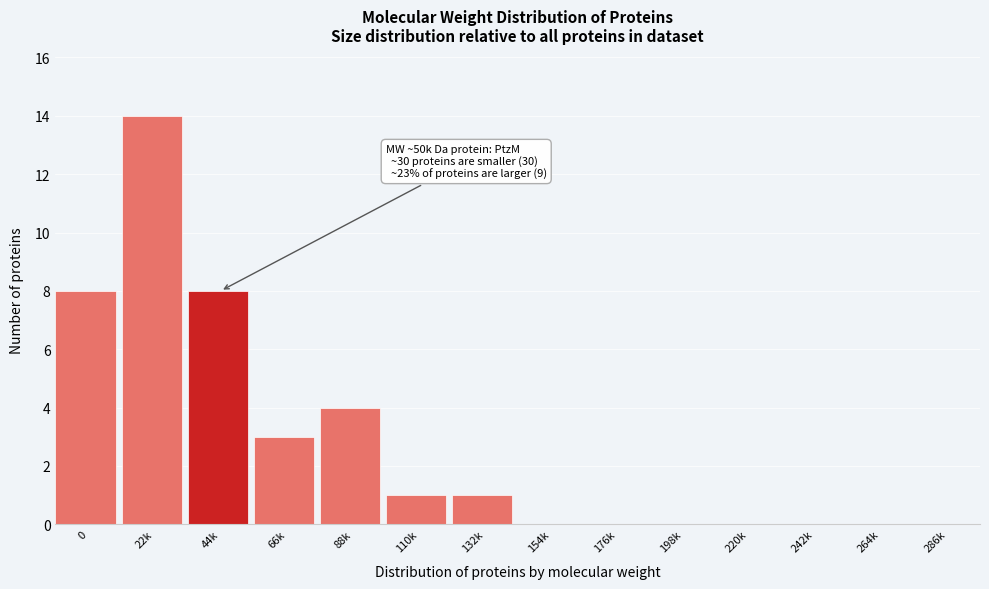

Reading right to left, transcribe all the data shown in this chart.

286k=0	264k=0	242k=0	220k=0	198k=0	176k=0	154k=0	132k=1	110k=1	88k=4	66k=3	44k=8	22k=14	0=8